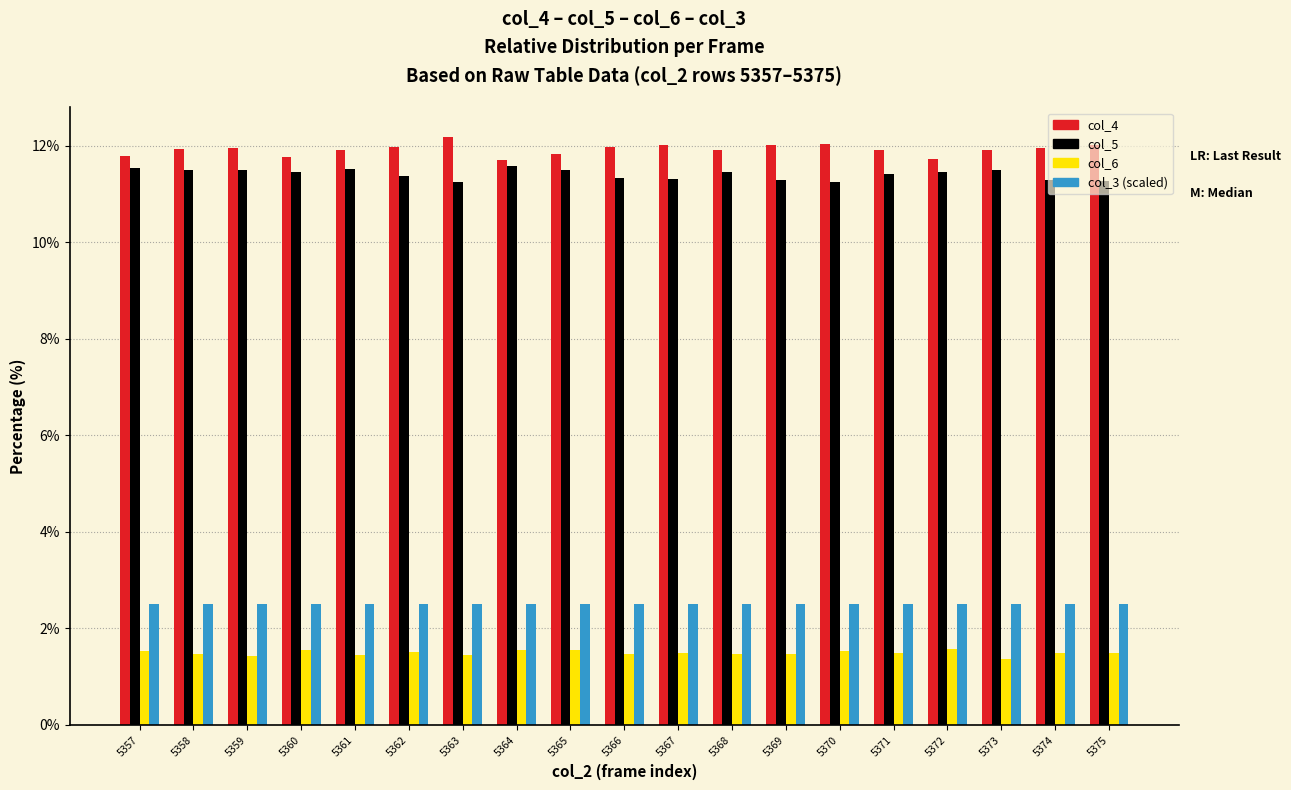

Read the col_6 value at 5375.

1.5